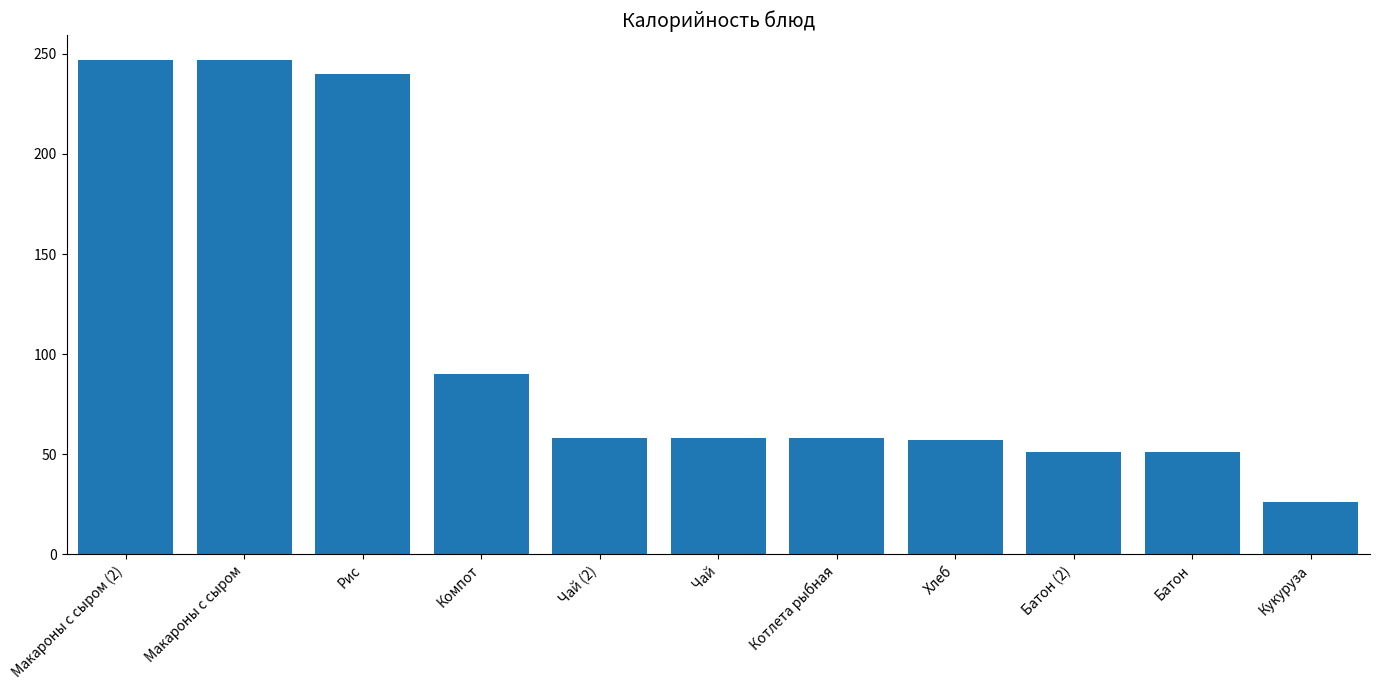

The value at Батон (2) is 51.0. True or false?

True